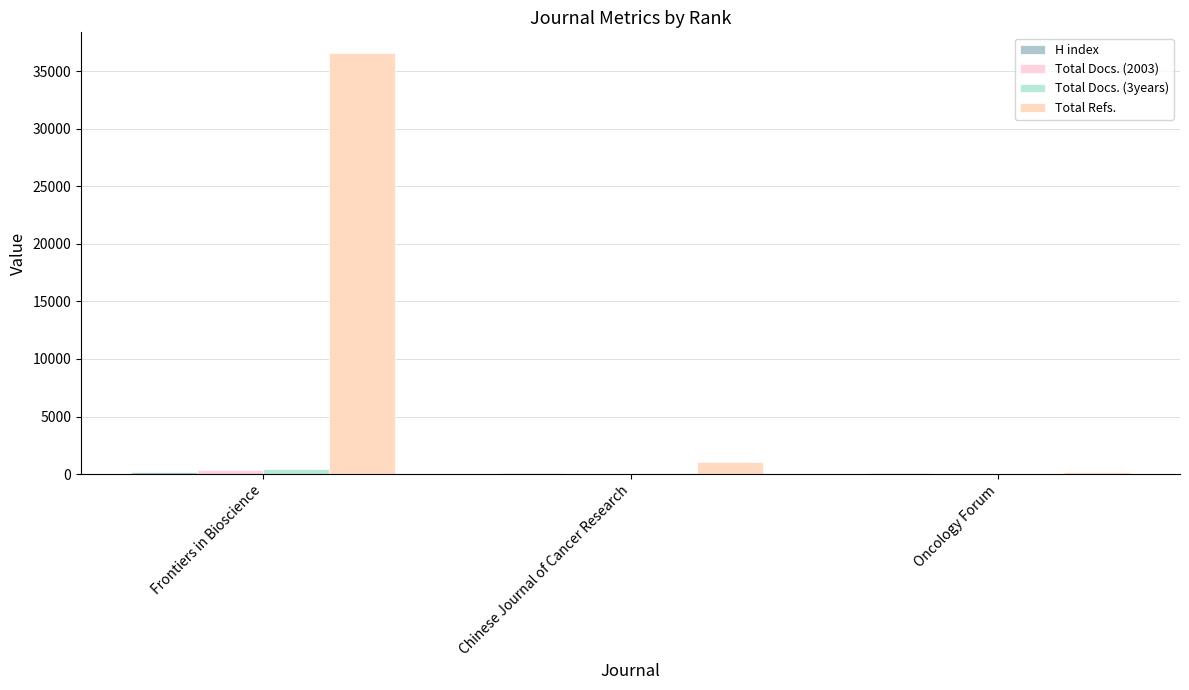

Are the bars grouped side by side (vs. stacked)?

Yes